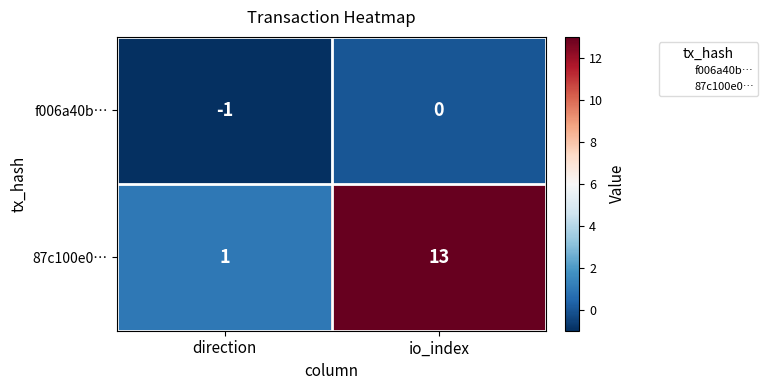

The value of f006a40b… at io_index is 0. True or false?

True